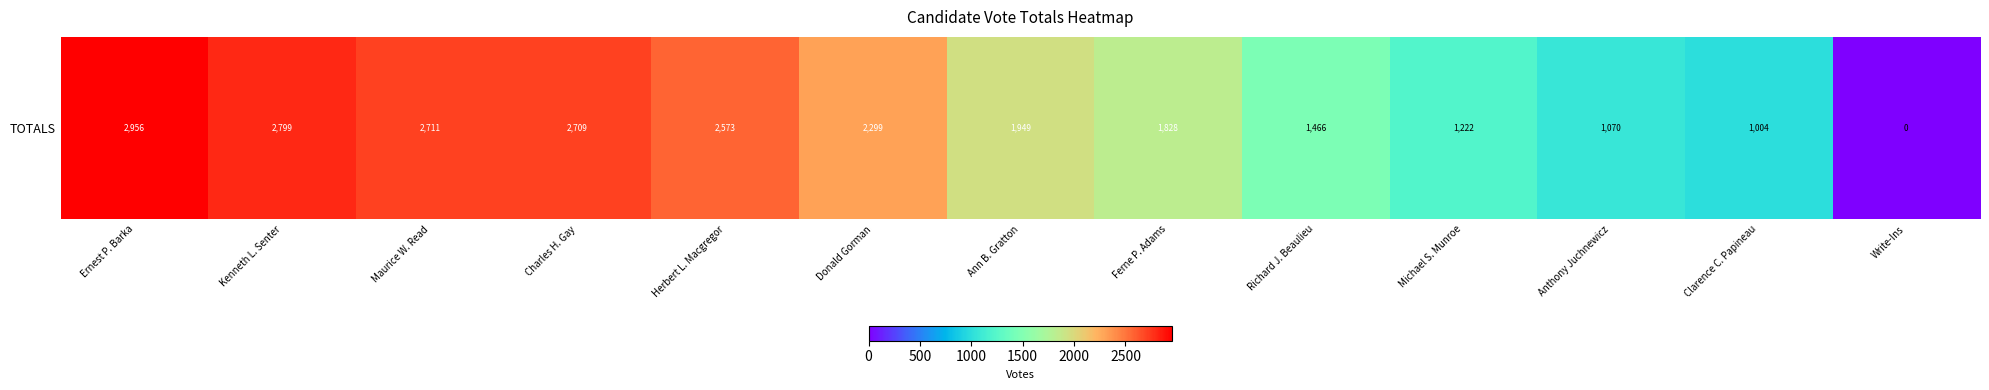

What is the sum of the values at Donald Gorman and Write-Ins?

2299